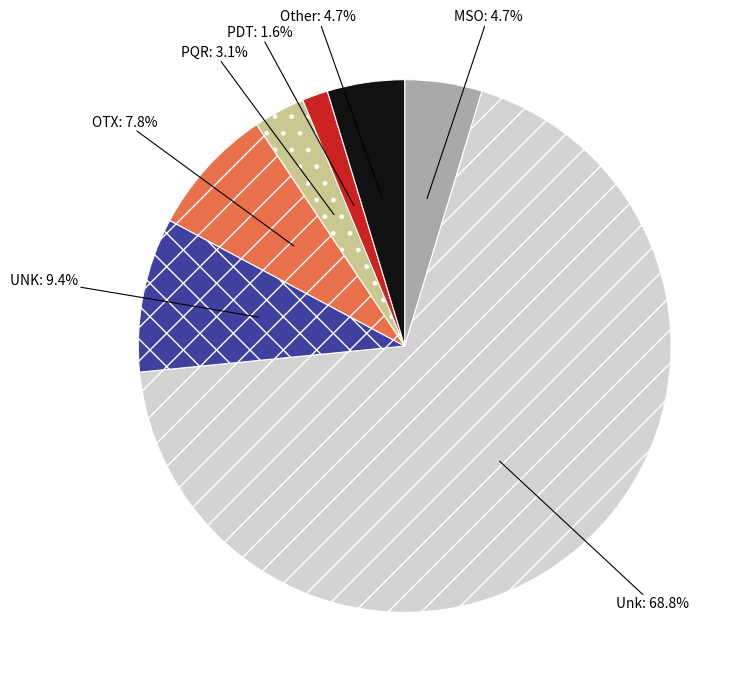

Is there any slice that represents more than half of the pie?

Yes